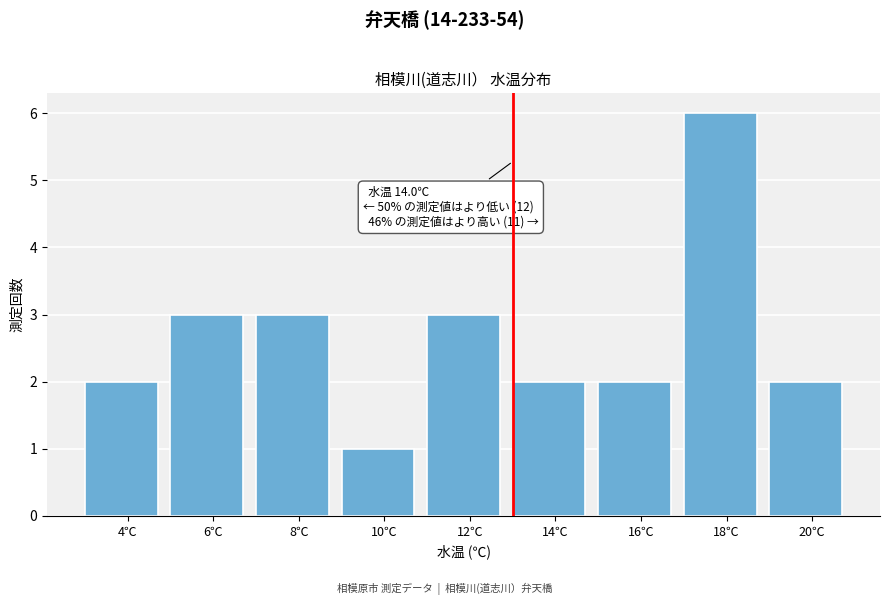

Reading left to right, what are all the values shown in this chart?

2	3	3	1	3	2	2	6	2